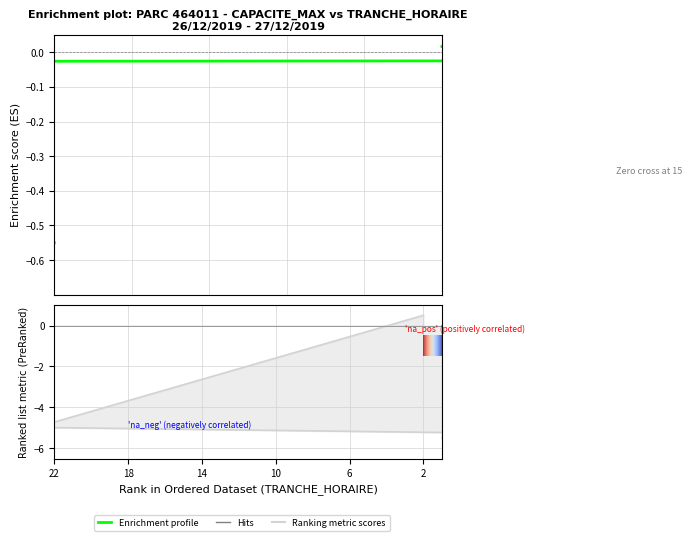

Is this an area chart (filled region under the line)?

No